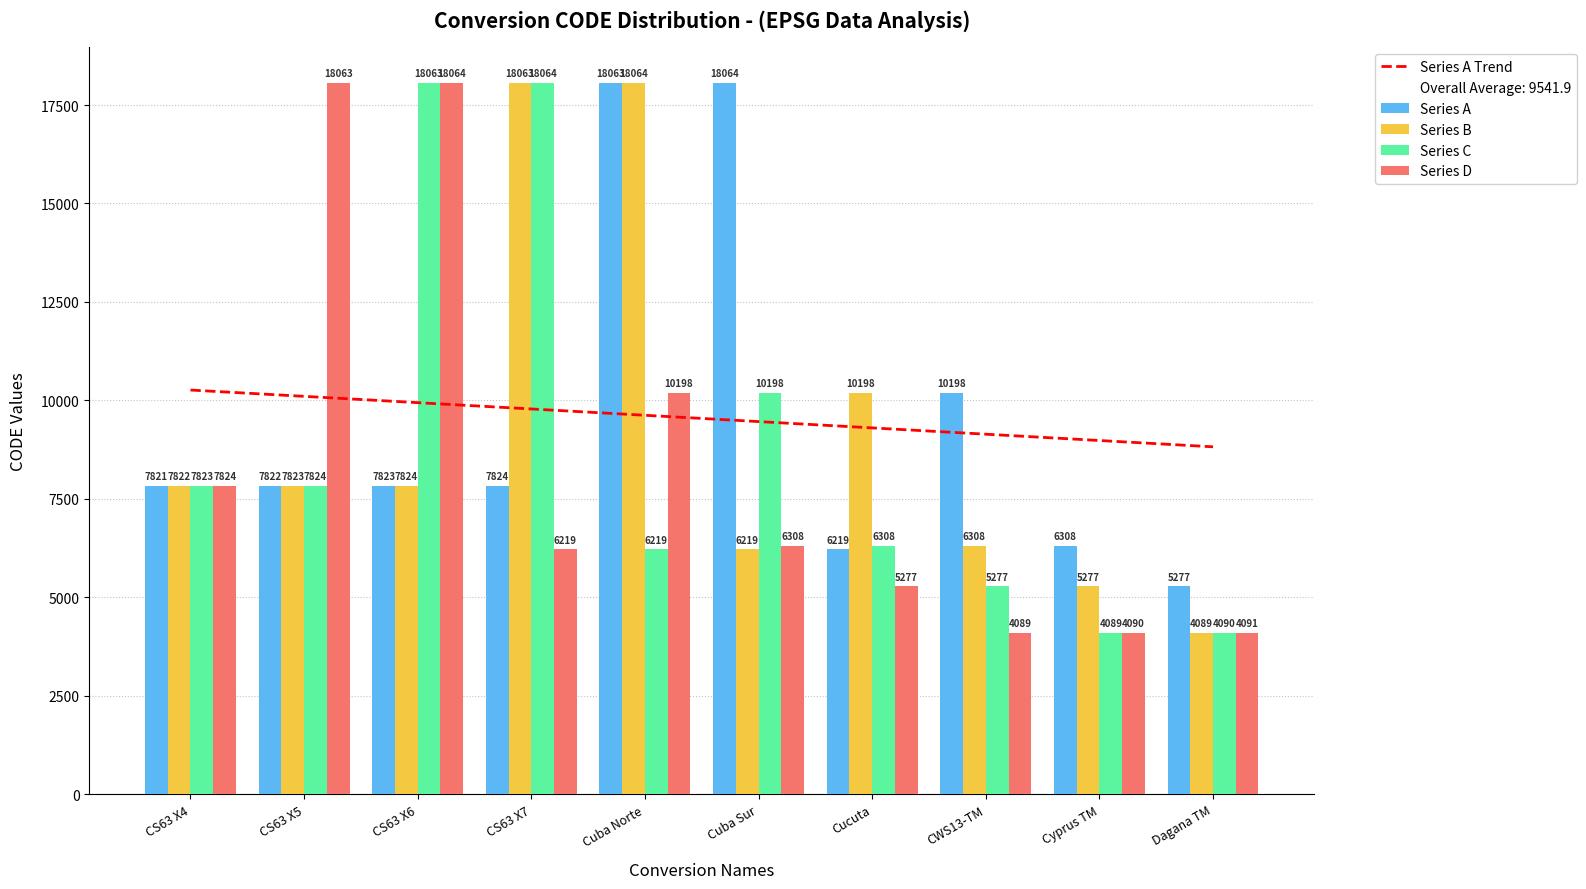

Rank the series by their average value, from highest to lowest.

CODE, CODE_B, CODE_C, CODE_D